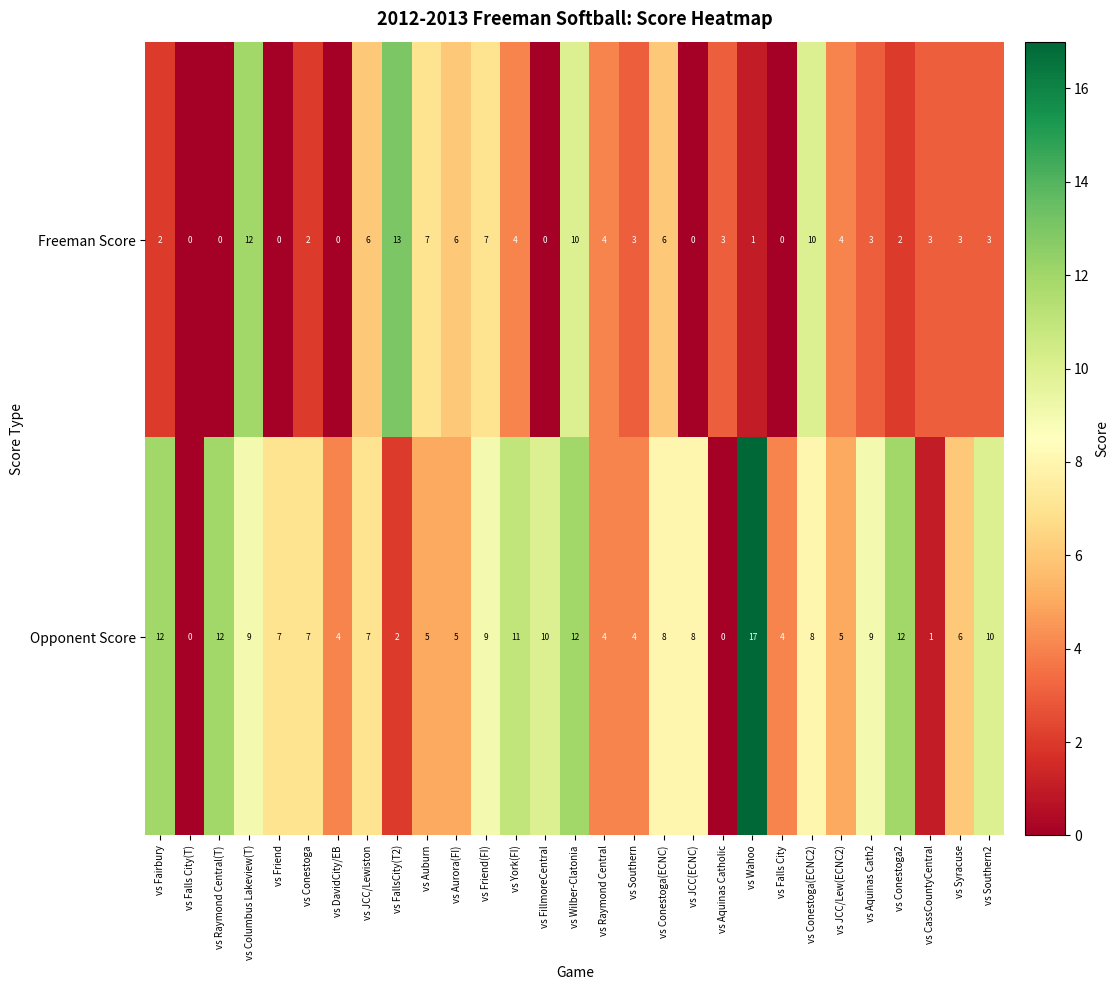

Which series has the largest total across all categories?

Opponent Score